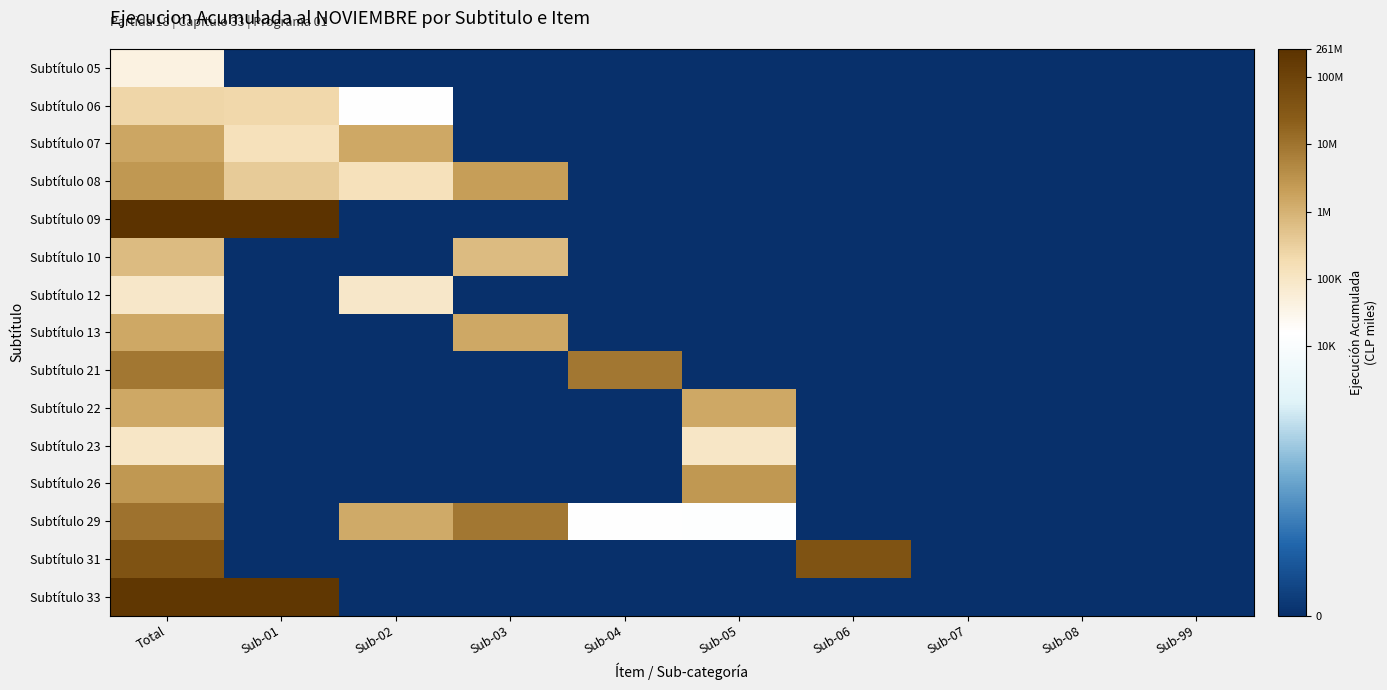

Reading left to right, what are all the values shown in this chart?

Subtítulo 05: Total=10.6	Sub-01=0.0	Sub-02=0.0	Sub-03=0.0	Sub-04=0.0	Sub-05=0.0	Sub-06=0.0	Sub-07=0.0	Sub-08=0.0	Sub-99=0.0
Subtítulo 06: Total=12.4	Sub-01=12.3	Sub-02=9.6	Sub-03=0.0	Sub-04=0.0	Sub-05=0.0	Sub-06=0.0	Sub-07=0.0	Sub-08=0.0	Sub-99=0.0
Subtítulo 07: Total=14.3	Sub-01=11.8	Sub-02=14.2	Sub-03=0.0	Sub-04=0.0	Sub-05=0.0	Sub-06=0.0	Sub-07=0.0	Sub-08=0.0	Sub-99=0.0
Subtítulo 08: Total=14.8	Sub-01=12.9	Sub-02=11.9	Sub-03=14.5	Sub-04=0.0	Sub-05=0.0	Sub-06=0.0	Sub-07=0.0	Sub-08=0.0	Sub-99=0.0
Subtítulo 09: Total=19.4	Sub-01=19.4	Sub-02=0.0	Sub-03=0.0	Sub-04=0.0	Sub-05=0.0	Sub-06=0.0	Sub-07=0.0	Sub-08=0.0	Sub-99=0.0
Subtítulo 10: Total=13.5	Sub-01=0.0	Sub-02=0.0	Sub-03=13.5	Sub-04=0.0	Sub-05=0.0	Sub-06=0.0	Sub-07=0.0	Sub-08=0.0	Sub-99=0.0
Subtítulo 12: Total=11.4	Sub-01=0.0	Sub-02=11.4	Sub-03=0.0	Sub-04=0.0	Sub-05=0.0	Sub-06=0.0	Sub-07=0.0	Sub-08=0.0	Sub-99=0.0
Subtítulo 13: Total=14.2	Sub-01=0.0	Sub-02=0.0	Sub-03=14.2	Sub-04=0.0	Sub-05=0.0	Sub-06=0.0	Sub-07=0.0	Sub-08=0.0	Sub-99=0.0
Subtítulo 21: Total=16.0	Sub-01=0.0	Sub-02=0.0	Sub-03=0.0	Sub-04=16.0	Sub-05=0.0	Sub-06=0.0	Sub-07=0.0	Sub-08=0.0	Sub-99=0.0
Subtítulo 22: Total=14.2	Sub-01=0.0	Sub-02=0.0	Sub-03=0.0	Sub-04=0.0	Sub-05=14.2	Sub-06=0.0	Sub-07=0.0	Sub-08=0.0	Sub-99=0.0
Subtítulo 23: Total=11.5	Sub-01=0.0	Sub-02=0.0	Sub-03=0.0	Sub-04=0.0	Sub-05=11.5	Sub-06=0.0	Sub-07=0.0	Sub-08=0.0	Sub-99=0.0
Subtítulo 26: Total=14.8	Sub-01=0.0	Sub-02=0.0	Sub-03=0.0	Sub-04=0.0	Sub-05=14.8	Sub-06=0.0	Sub-07=0.0	Sub-08=0.0	Sub-99=0.0
Subtítulo 29: Total=16.1	Sub-01=0.0	Sub-02=14.1	Sub-03=16.0	Sub-04=9.7	Sub-05=9.6	Sub-06=0.0	Sub-07=0.0	Sub-08=0.0	Sub-99=0.0
Subtítulo 31: Total=17.5	Sub-01=0.0	Sub-02=0.0	Sub-03=0.0	Sub-04=0.0	Sub-05=0.0	Sub-06=17.5	Sub-07=0.0	Sub-08=0.0	Sub-99=0.0
Subtítulo 33: Total=19.1	Sub-01=19.1	Sub-02=0.0	Sub-03=0.0	Sub-04=0.0	Sub-05=0.0	Sub-06=0.0	Sub-07=0.0	Sub-08=0.0	Sub-99=0.0